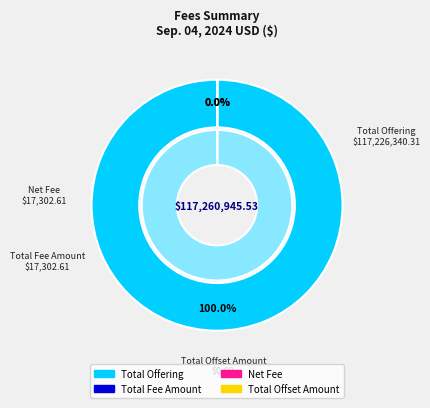

Do Total Offset Amount and Total Fee Amount together represent more than half of the pie?

No